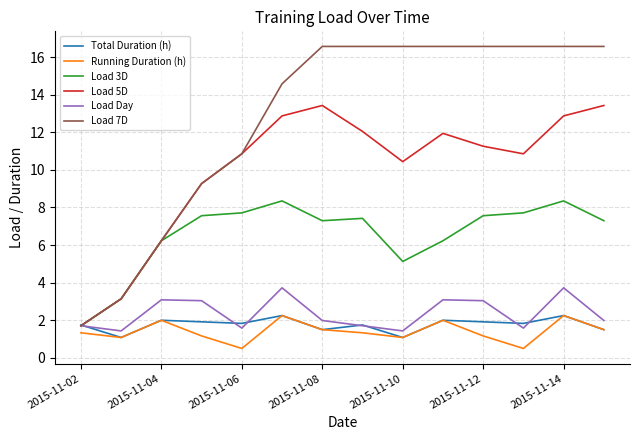

What is the greatest value displayed?

16.6